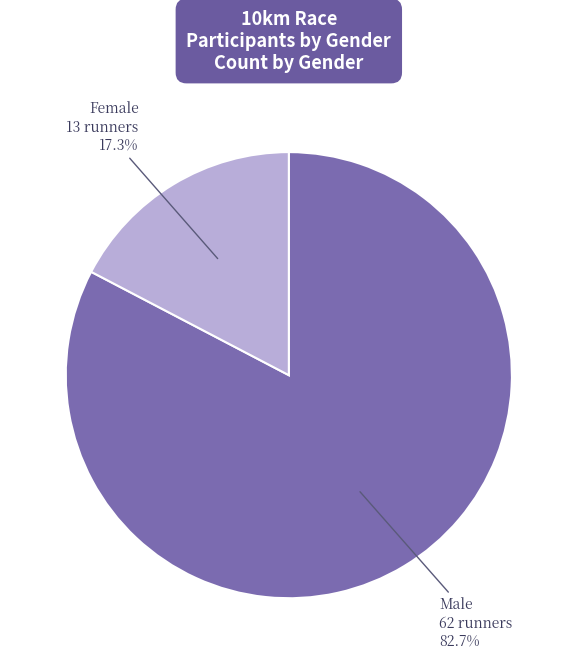

What is the smallest slice in the pie chart?

Female